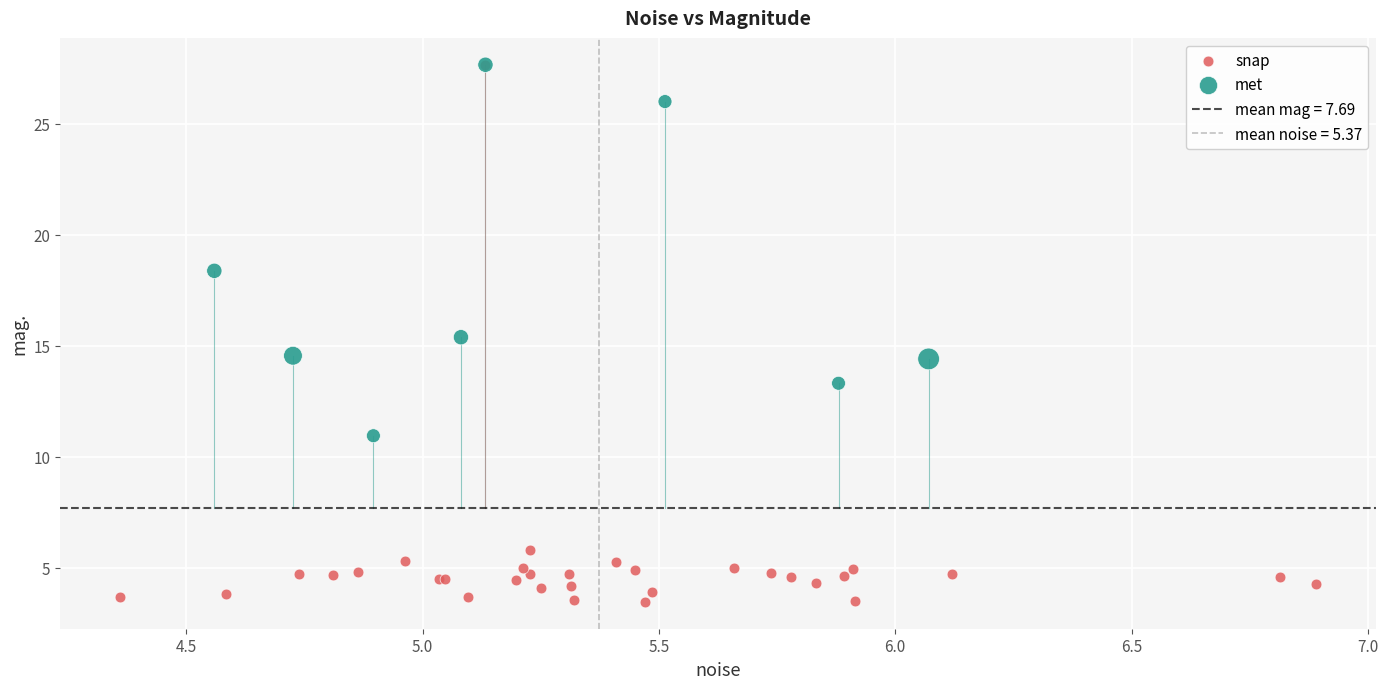

Which series reaches the minimum Y coordinate?

snap